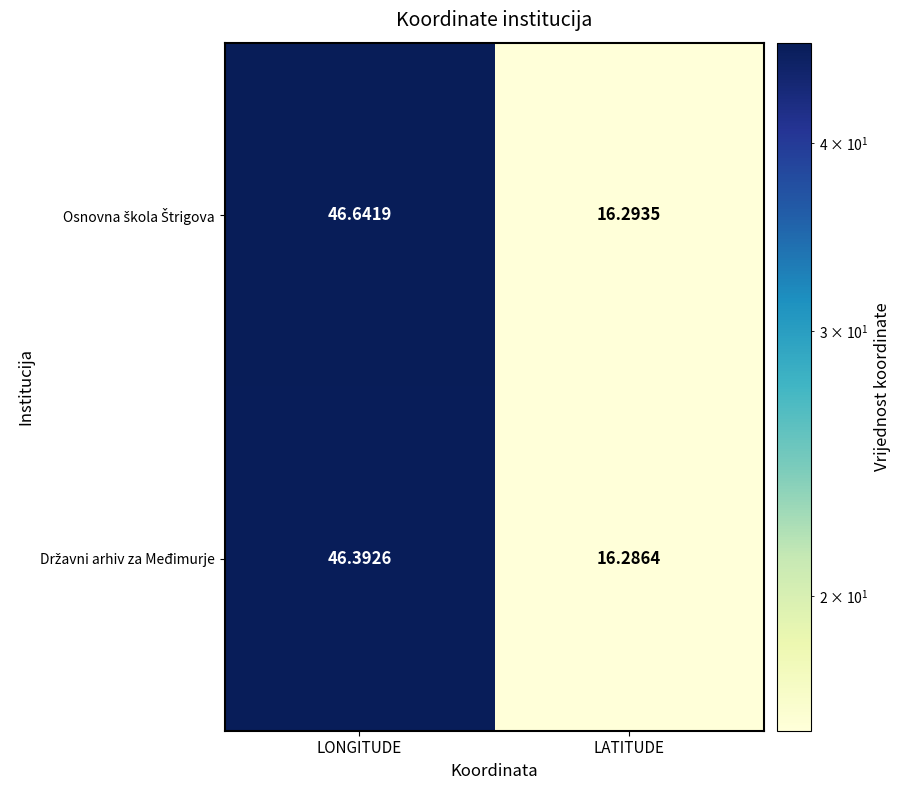

At which category is the sum across all series the highest?

LONGITUDE